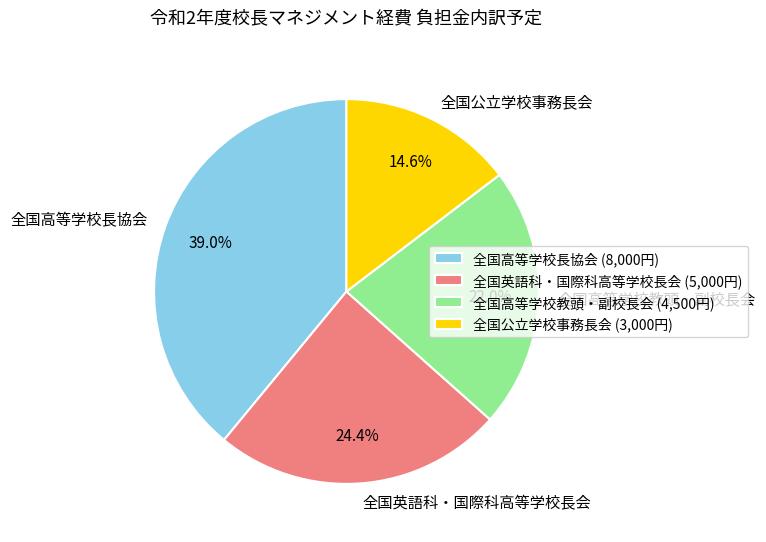

Is there any slice that represents more than half of the pie?

No